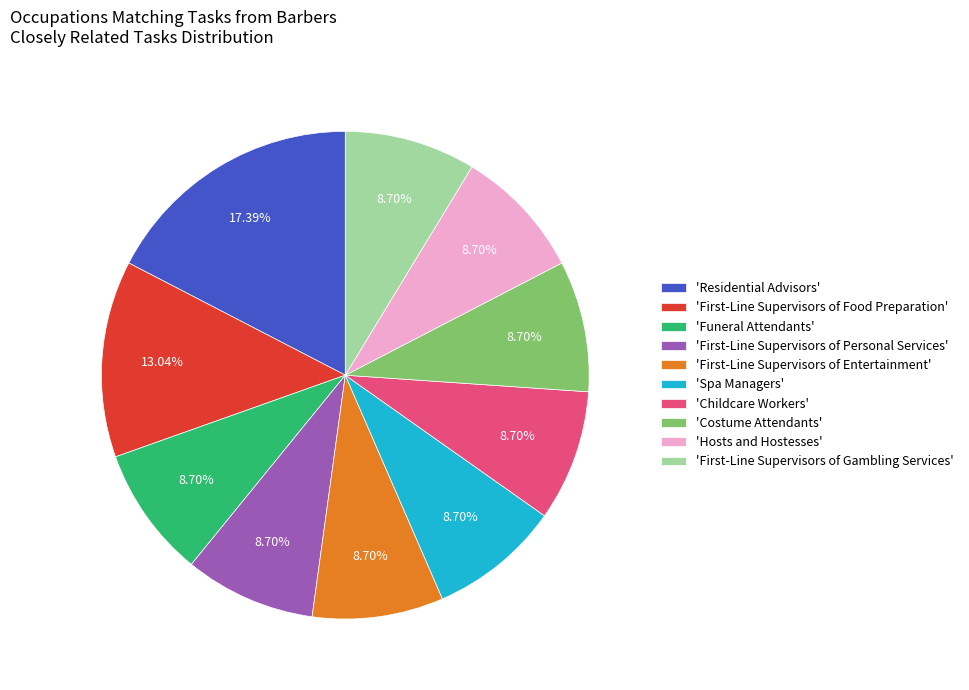

What is the ratio of the value at 'Childcare Workers' to the value at 'Residential Advisors'?

0.5